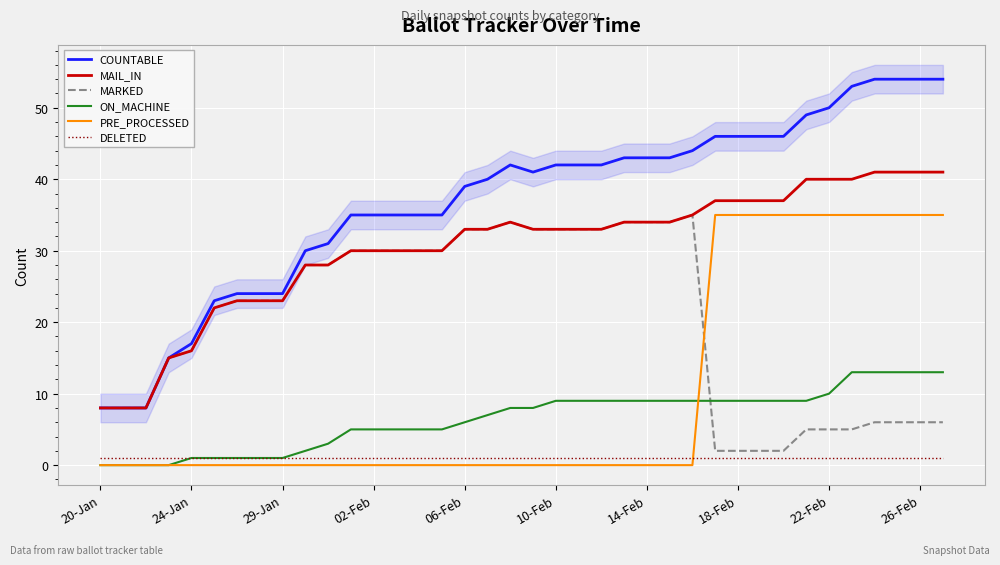

What is the value of the MARKED point at the 5th from the left?

16